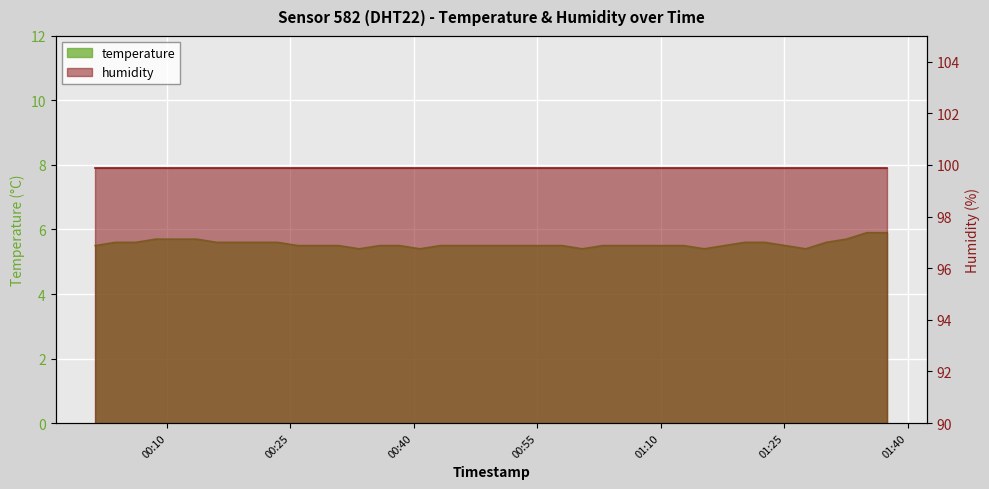

Where is the data nearest to the value 5?

2023-12-20T00:33:21